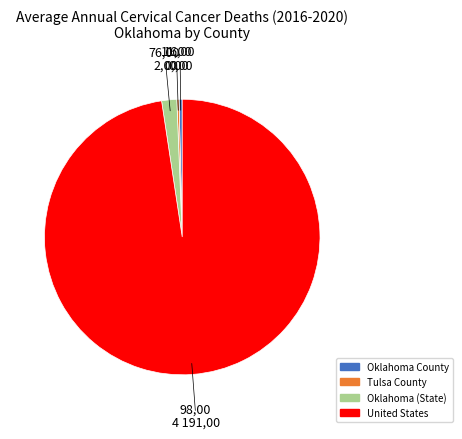

Is the sum of United States and Oklahoma County greater than half?

Yes